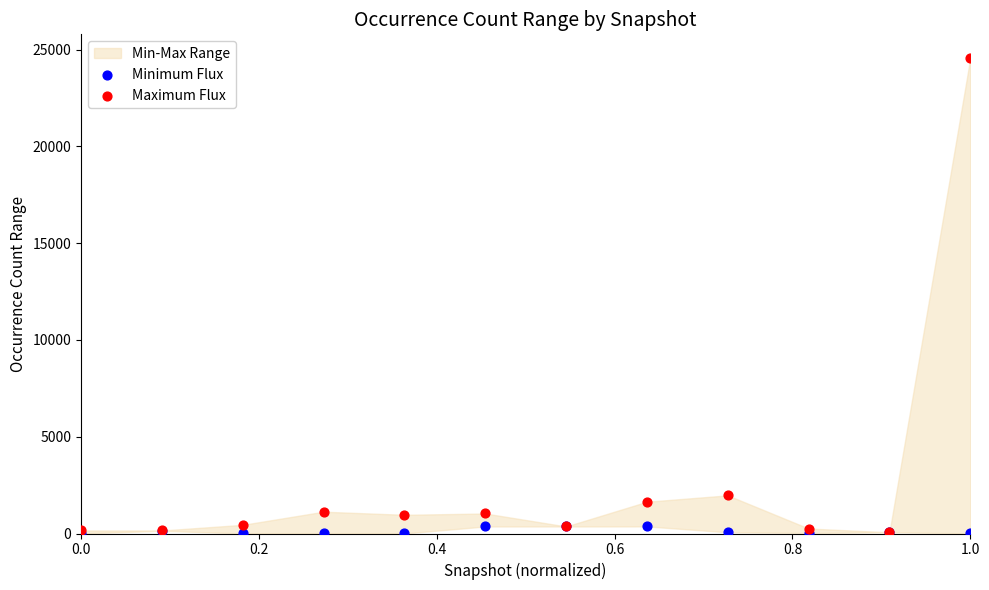

Which series has the largest Y range (max minus min)?

Maximum Flux